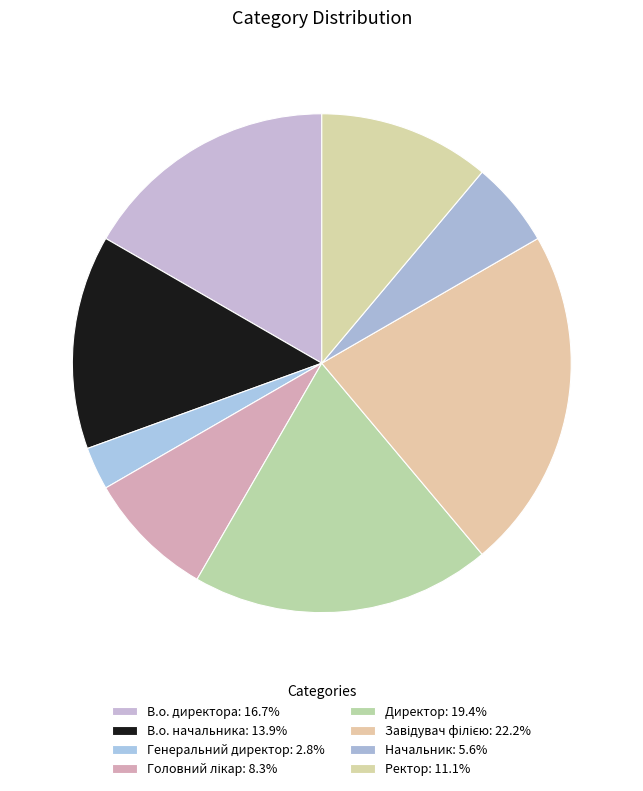

How many segments does this pie chart have?

8